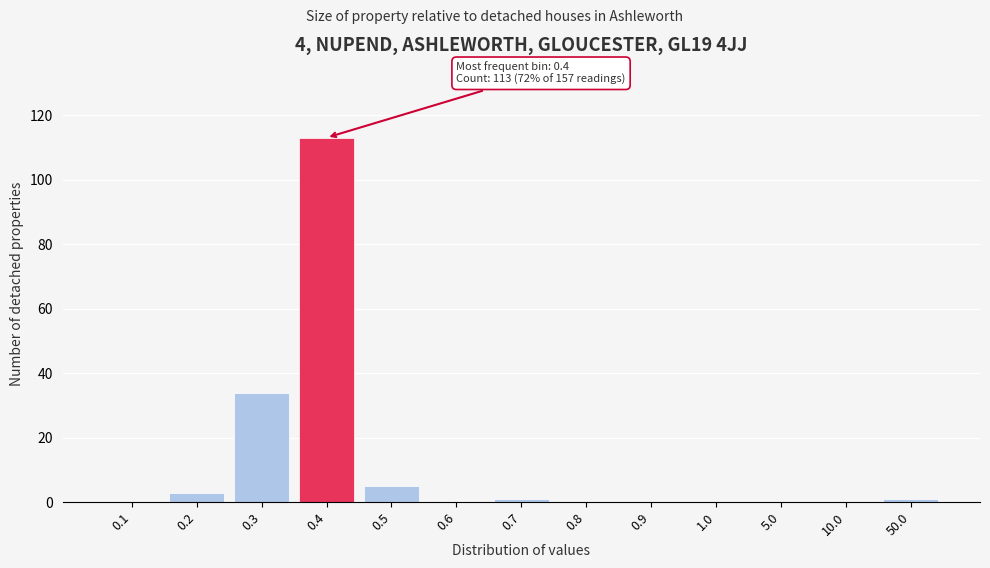

Reading right to left, transcribe all the data shown in this chart.

50.0=1	10.0=0	5.0=0	1.0=0	0.9=0	0.8=0	0.7=1	0.6=0	0.5=5	0.4=113	0.3=34	0.2=3	0.1=0